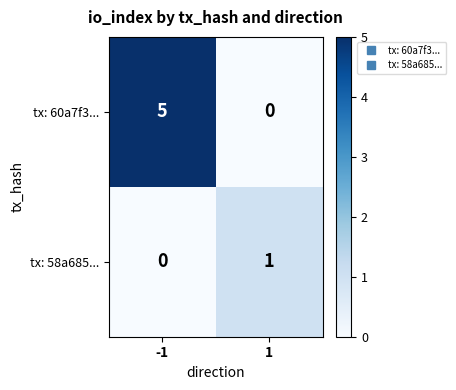

Between -1 and 1, which series saw the biggest shift?

tx: 60a7f3...